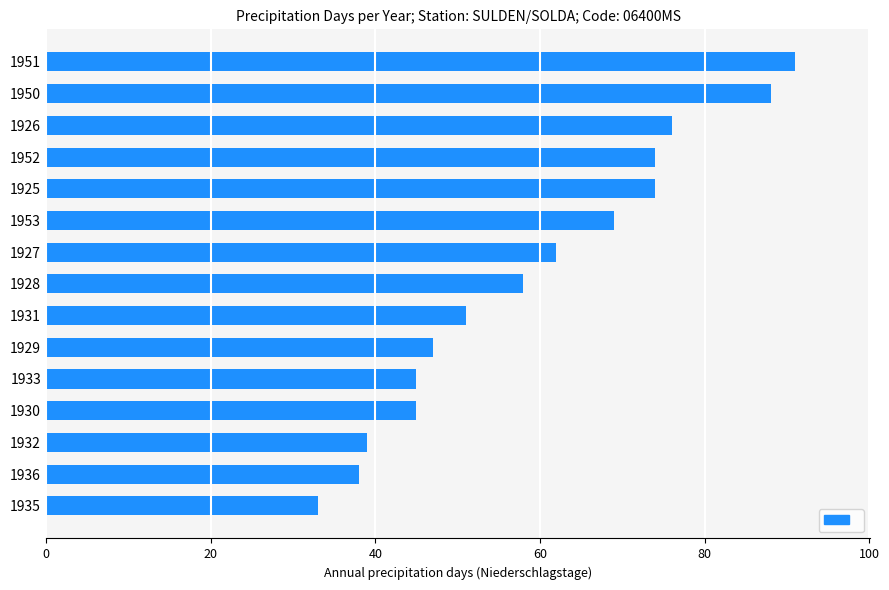

What is the maximum value shown in the chart?

91